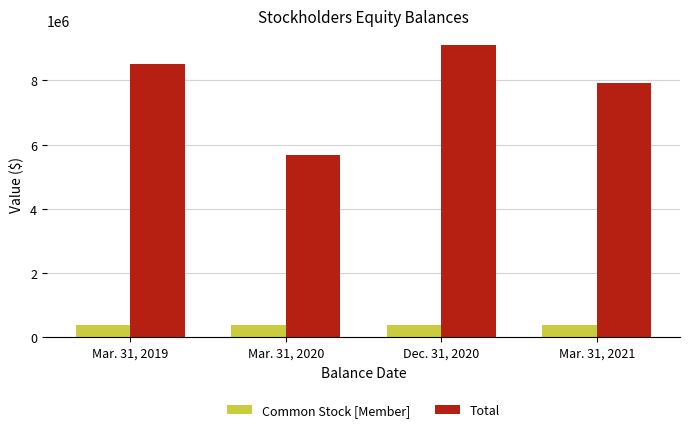

How many groups of bars are there?

4